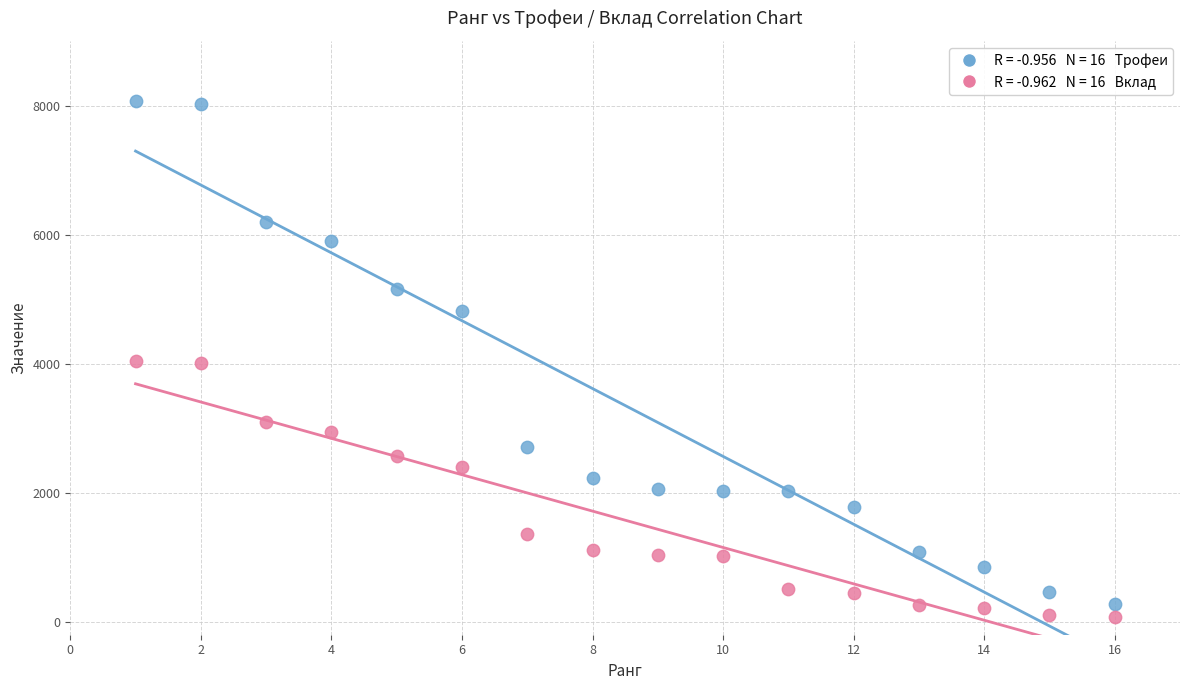

Across all data points, what is the range of Y values (max minus min)?

8008